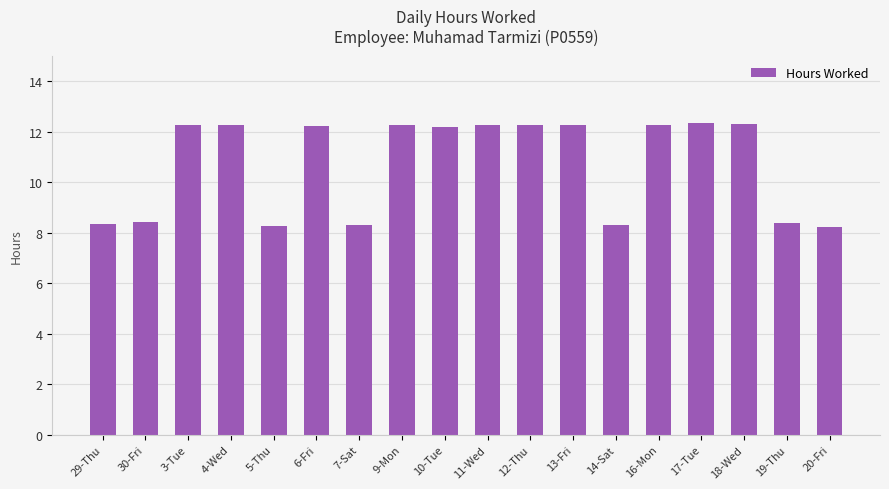

Where does the data first go above 12?

3-Tue